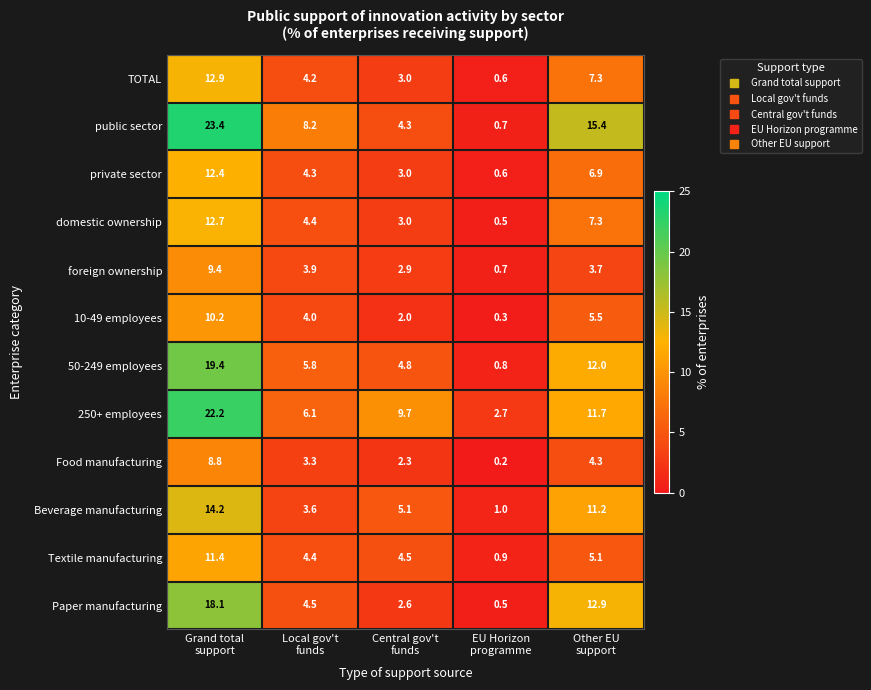

How many distinct data groups are displayed?

12